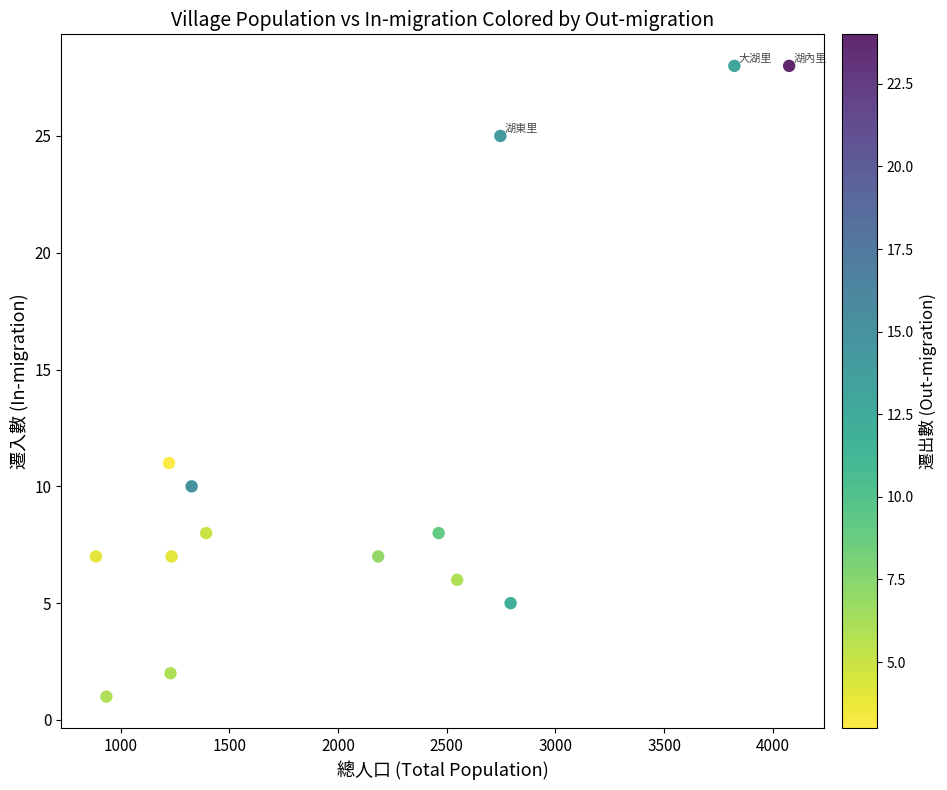

What Y value in the scatter plot is closest to 14?

11